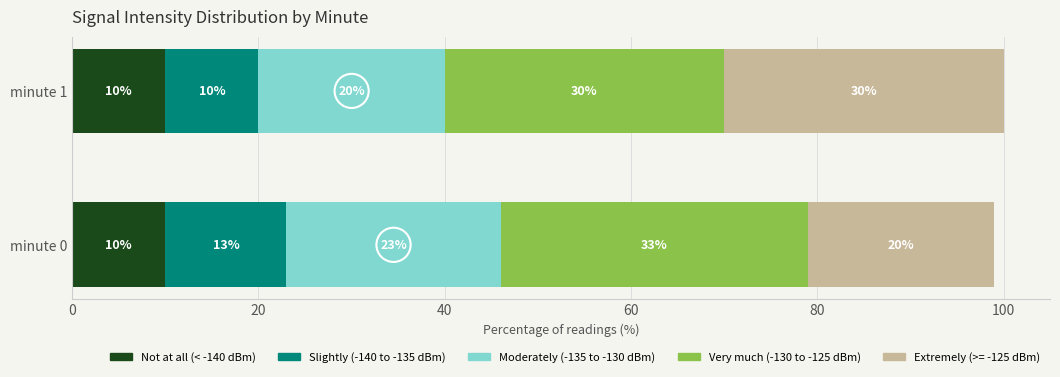

What is the minimum value for Not at all (< -140 dBm)?

10